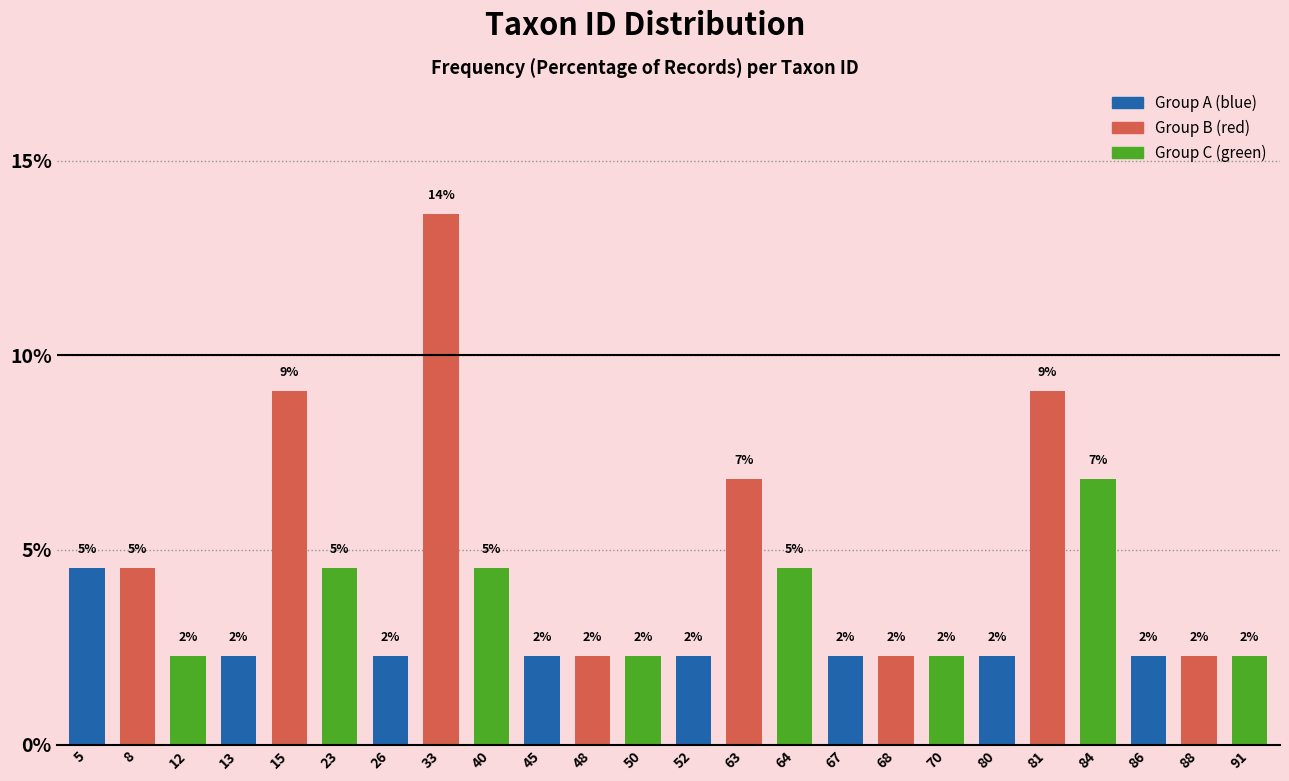

How many bars are there in total?

24